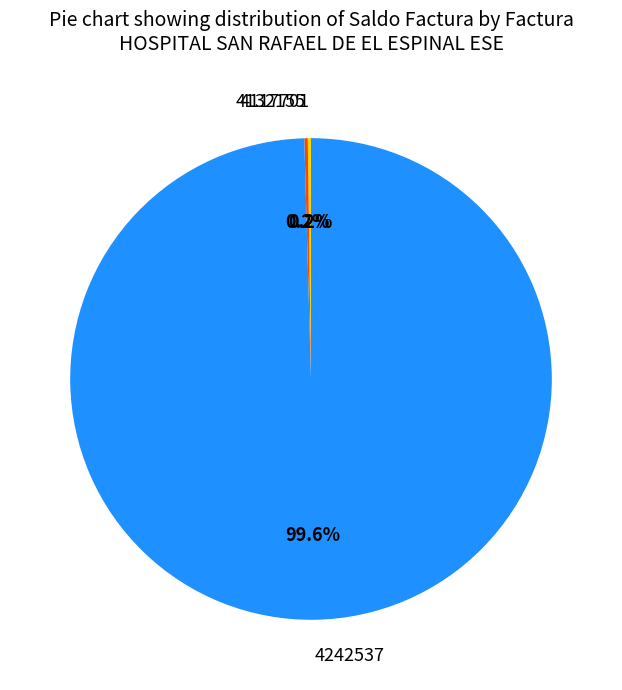

What portion of the pie excludes 4242537?

0.4%